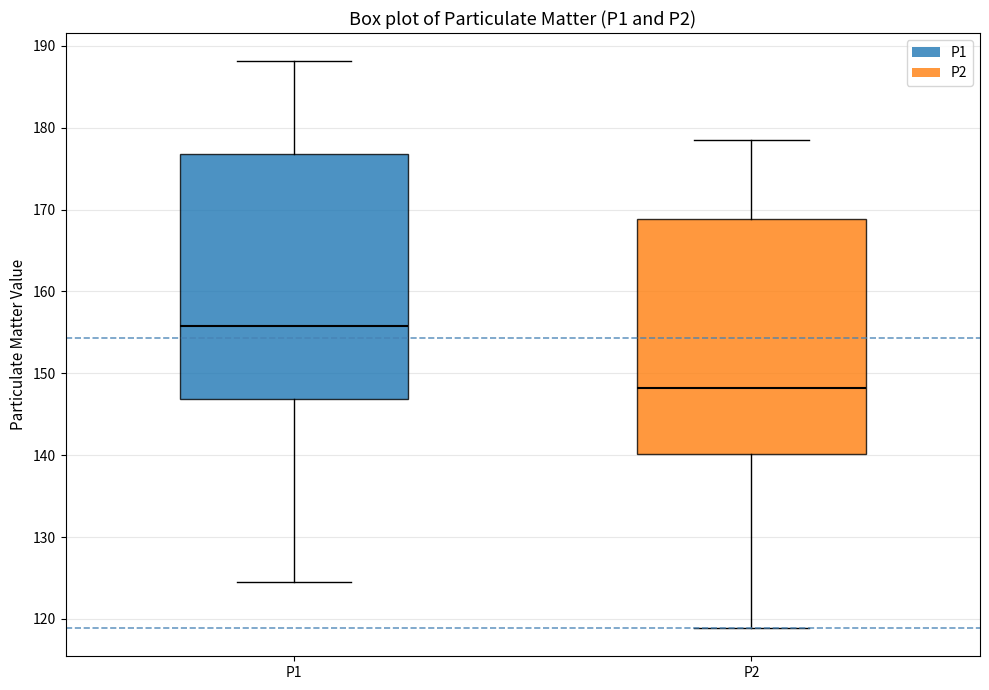

Which box's median line is the highest?

P1